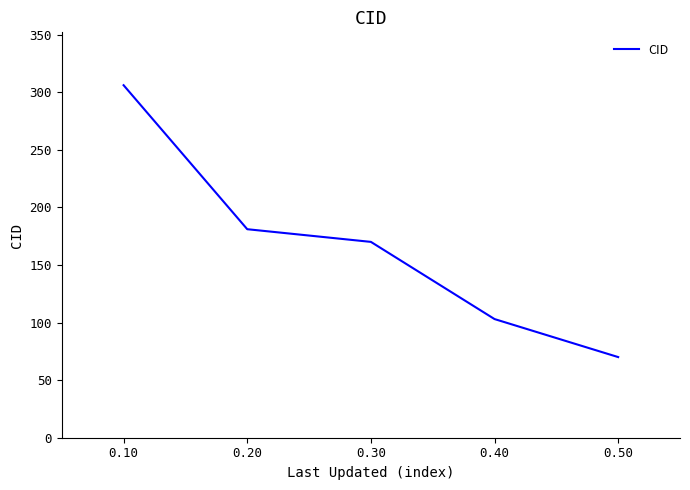

Is it true that the value at 0.50 is 36?

False